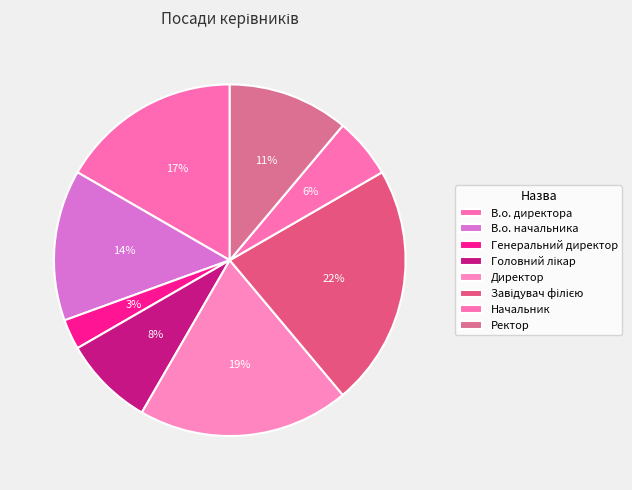

Count the number of slices in the pie.

8